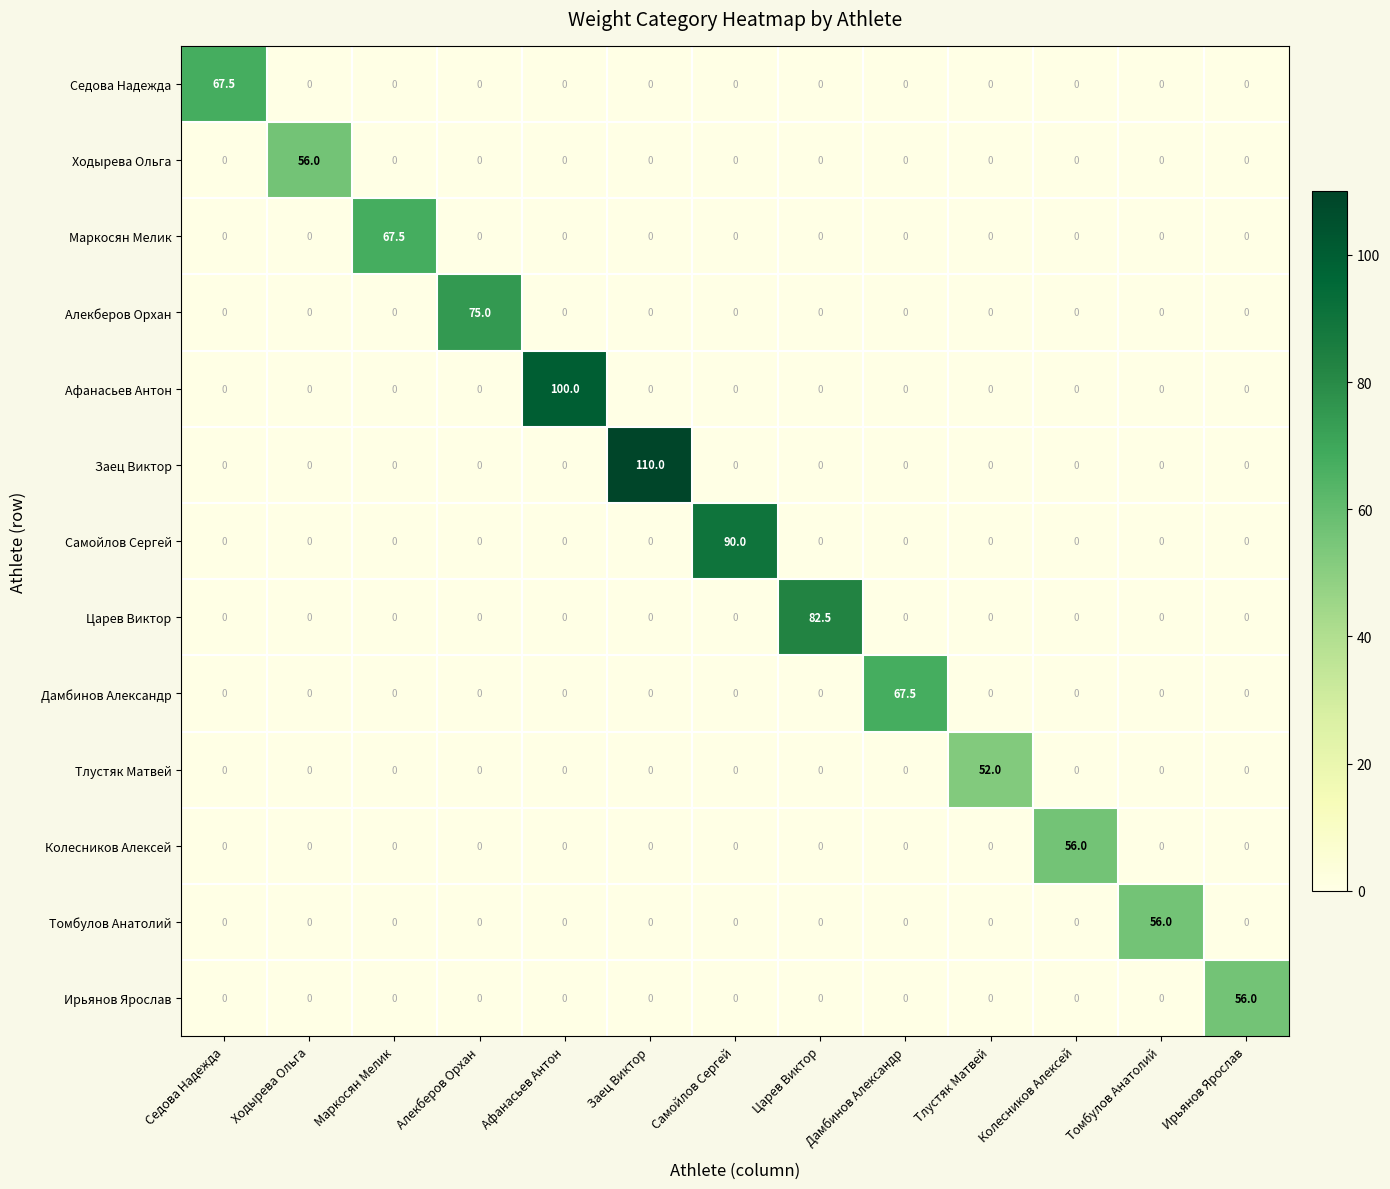

What is the maximum value for Самойлов Сергей?

90.0